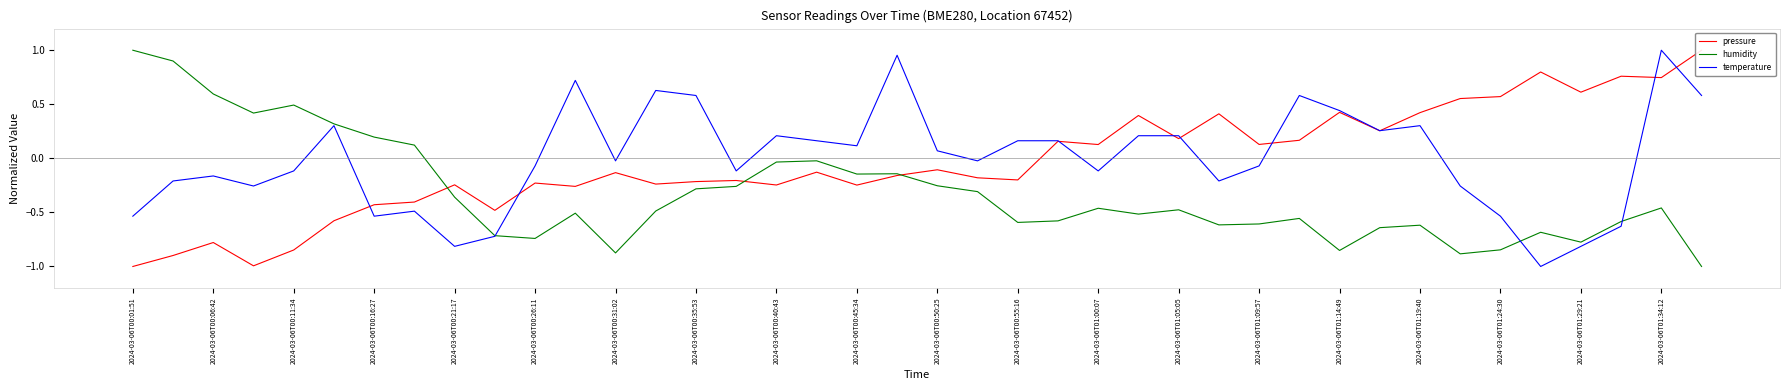

What is the maximum value shown in the chart?

1.0